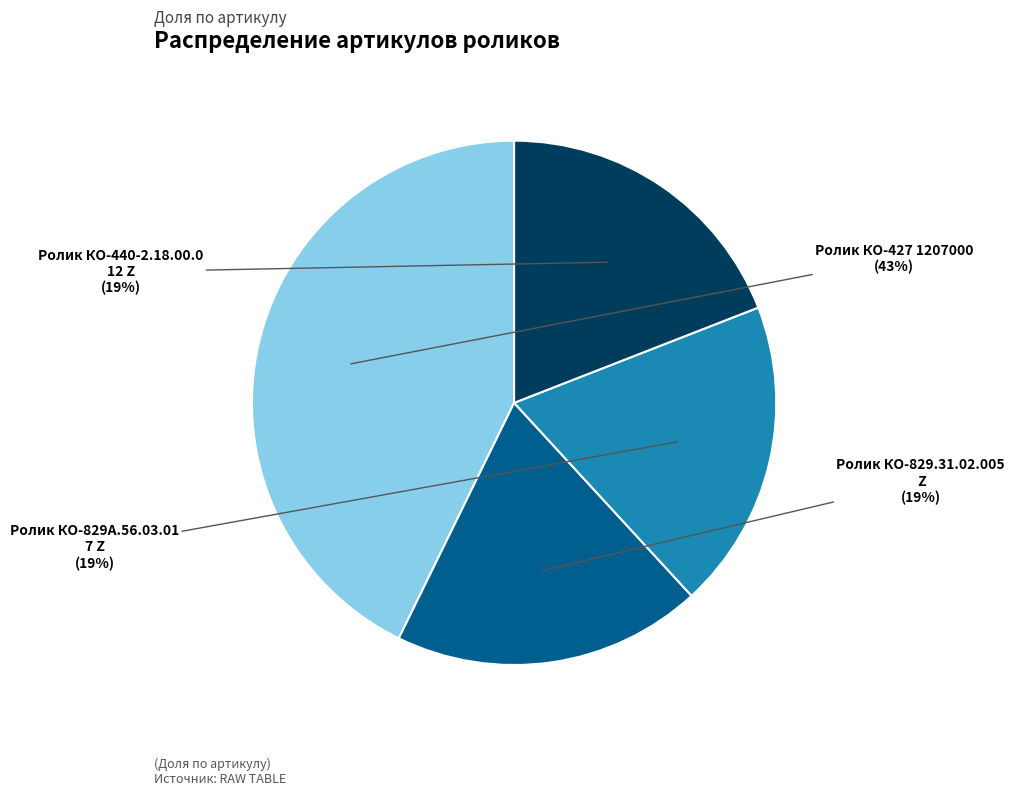

How many segments does this pie chart have?

4